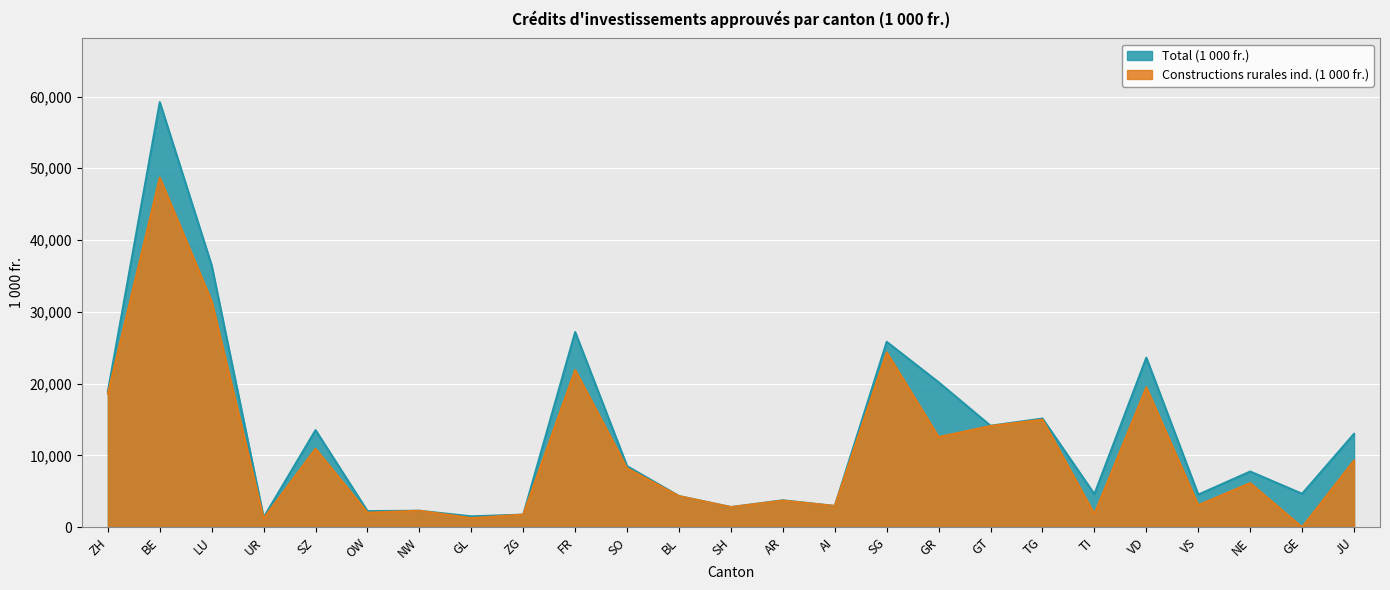

Rank the categories by Constructions rurales ind. (1 000 fr.) value from lowest to highest.

GE, UR, GL, ZG, TI, OW, NW, SH, AI, VS, AR, BL, NE, SO, JU, SZ, GR, GT, TG, ZH, VD, FR, SG, LU, BE